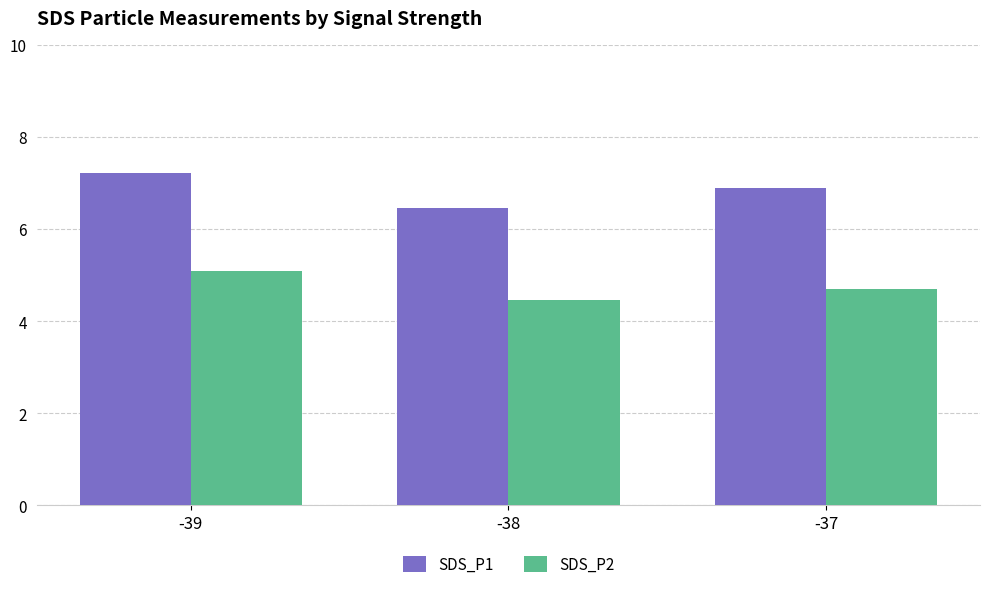

What is the sum of all SDS_P1 values?

20.6